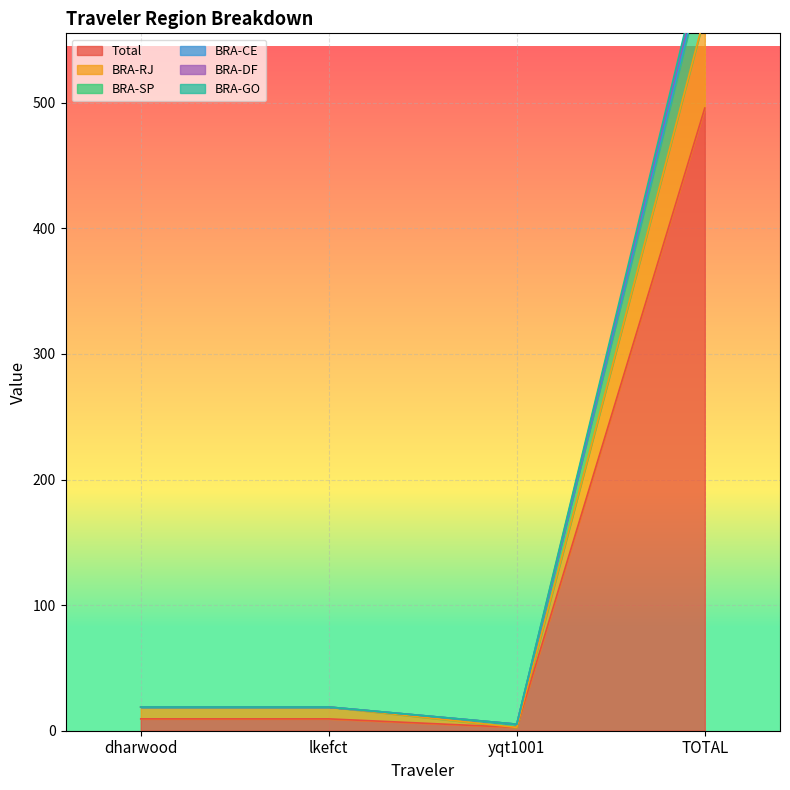

At which category is the sum across all series the highest?

TOTAL